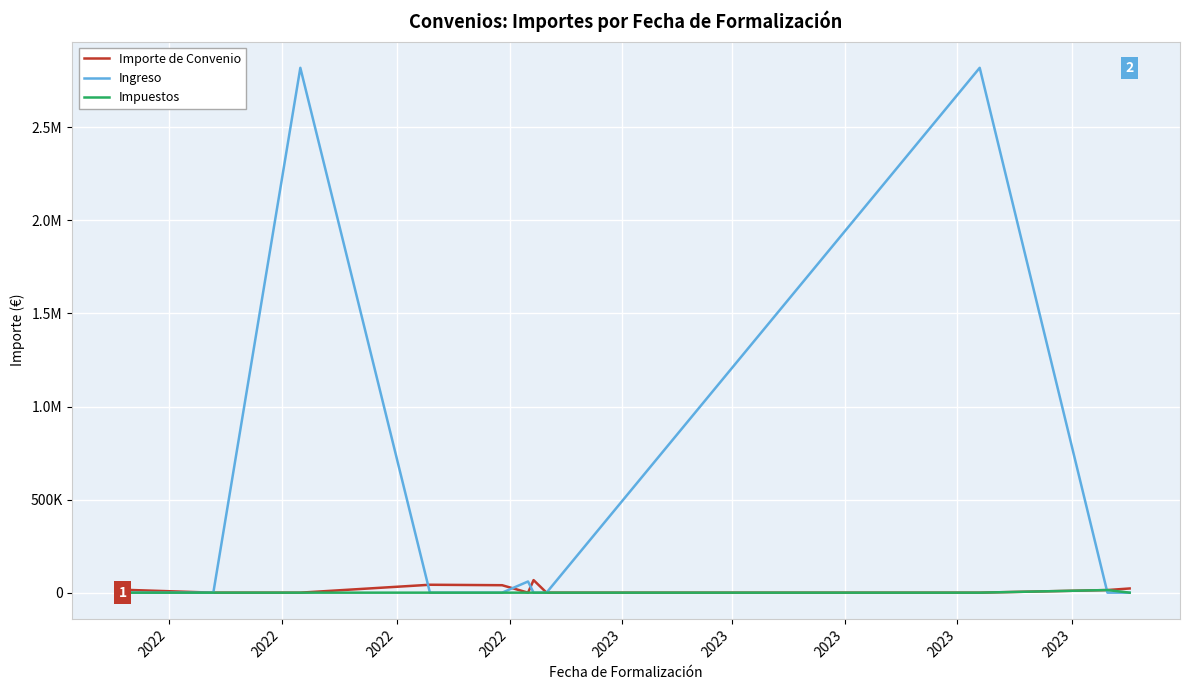

Does the chart display data point markers on the line(s)?

No